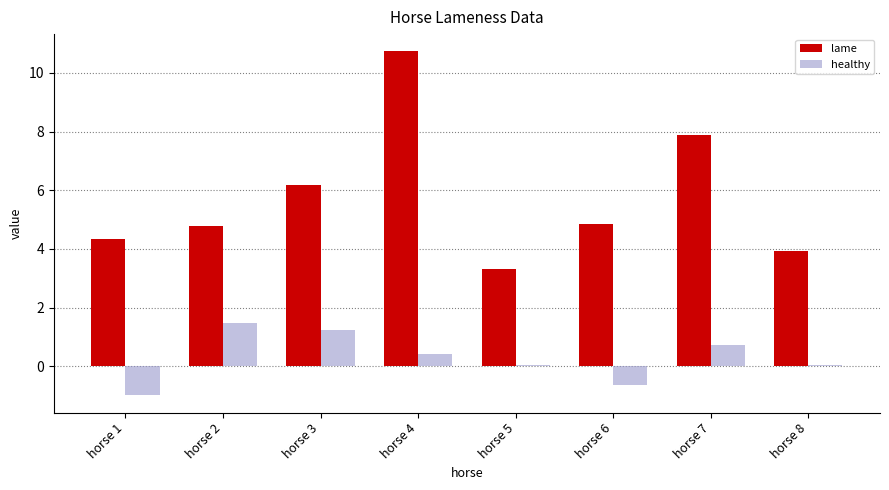

Which category has the highest value across all series?

horse 4